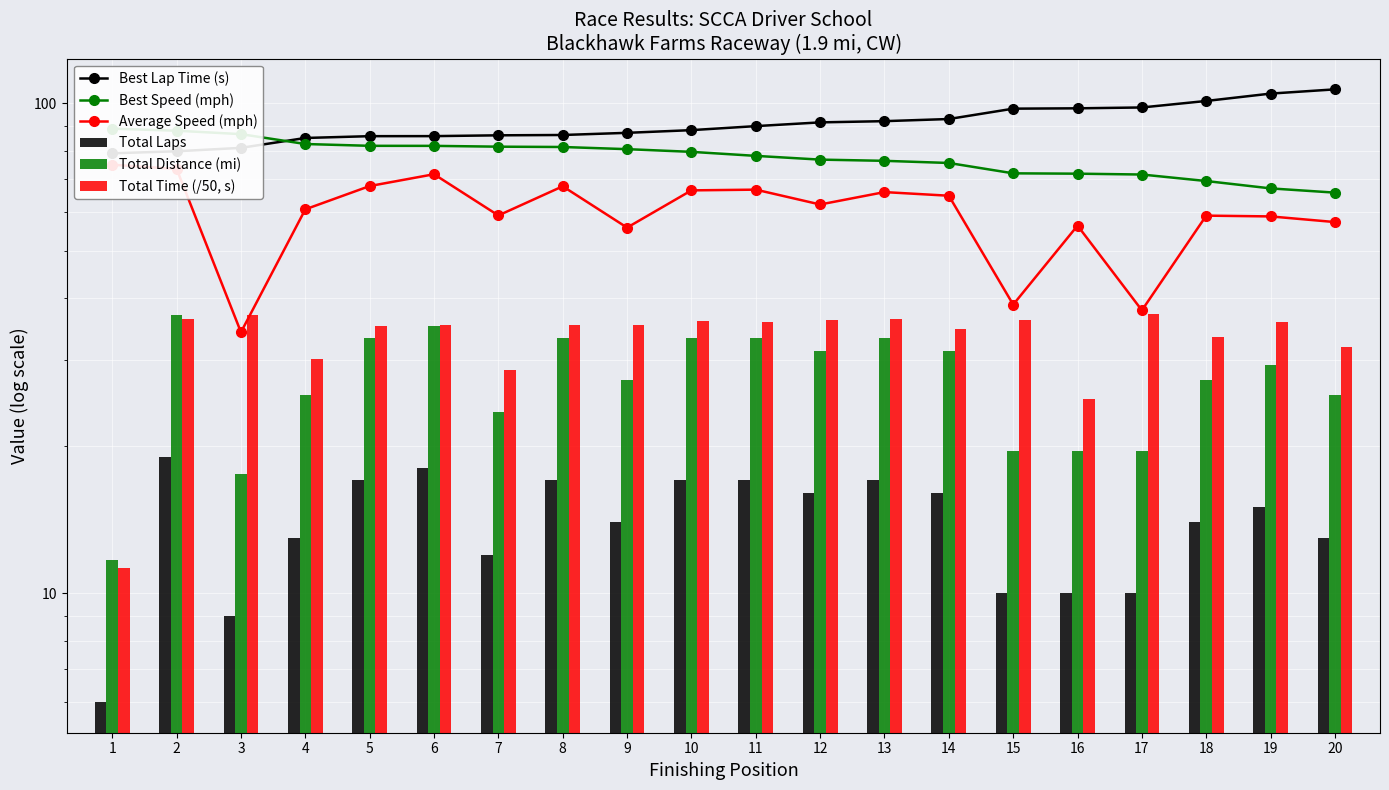

At how many categories does at least one series exceed 96?

6